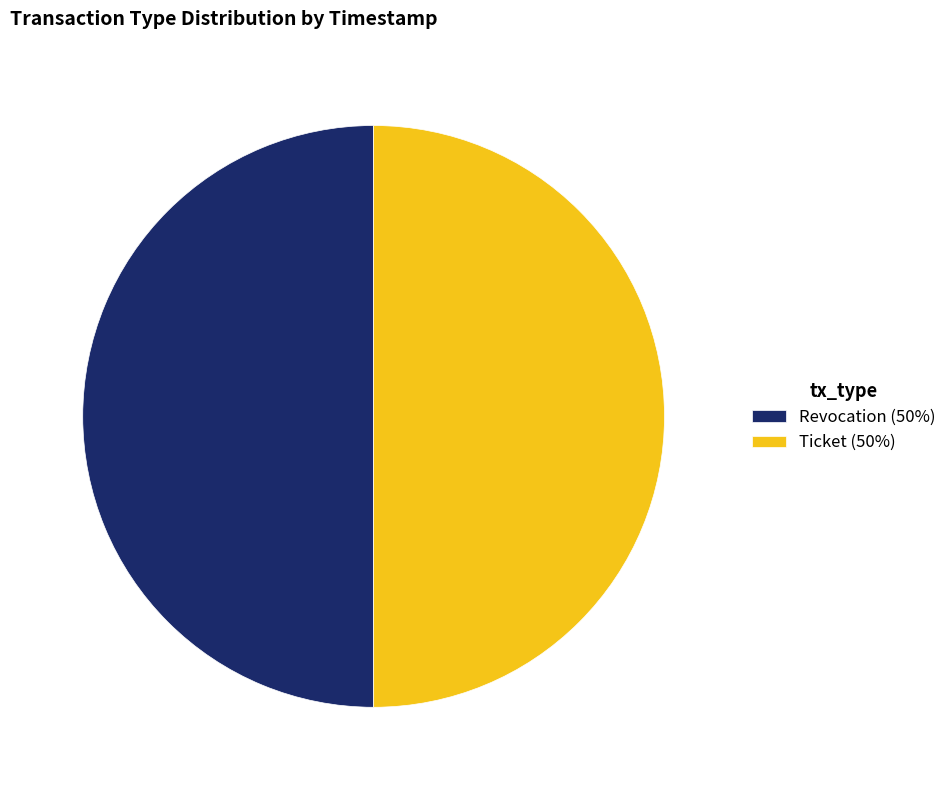

True or false: Ticket (50%) accounts for 50% of the total.

True